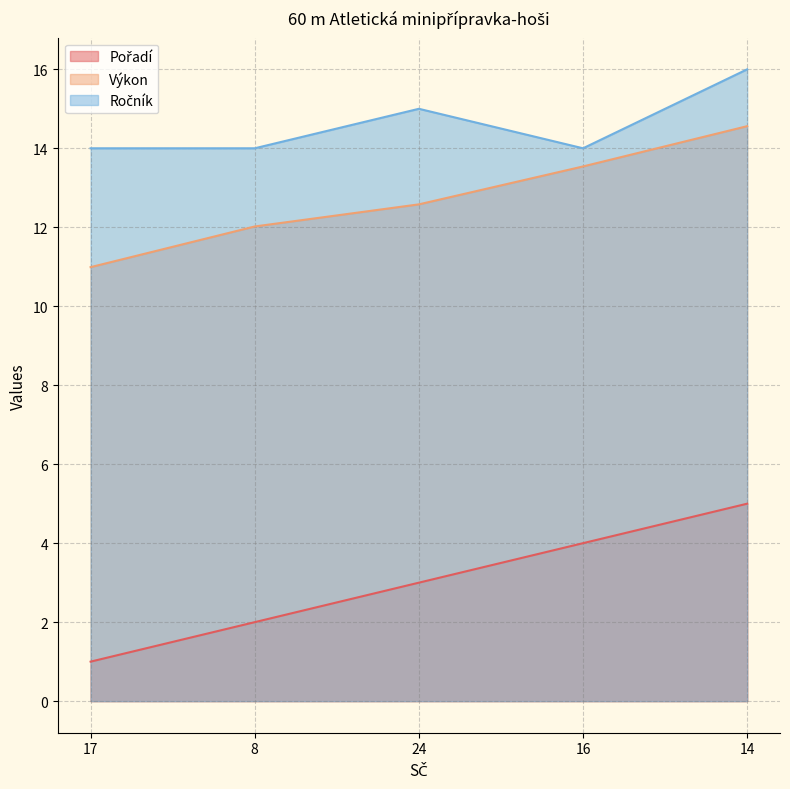

Which label corresponds to the smallest value in the chart?

17